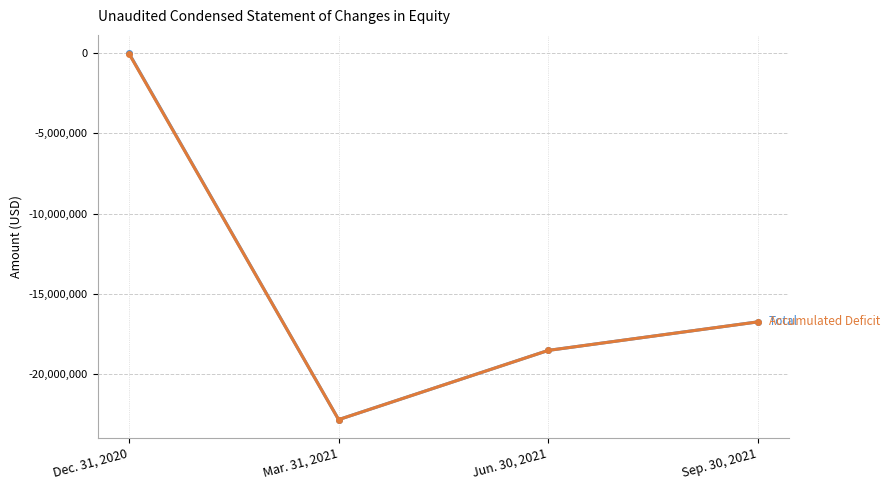

Reading left to right, transcribe all the data shown in this chart.

Total: Dec. 31, 2020=-5541	Mar. 31, 2021=-22843320	Jun. 30, 2021=-18528519	Sep. 30, 2021=-16750405
Accumulated Deficit: Dec. 31, 2020=-30541	Mar. 31, 2021=-22843924	Jun. 30, 2021=-18529123	Sep. 30, 2021=-16751009